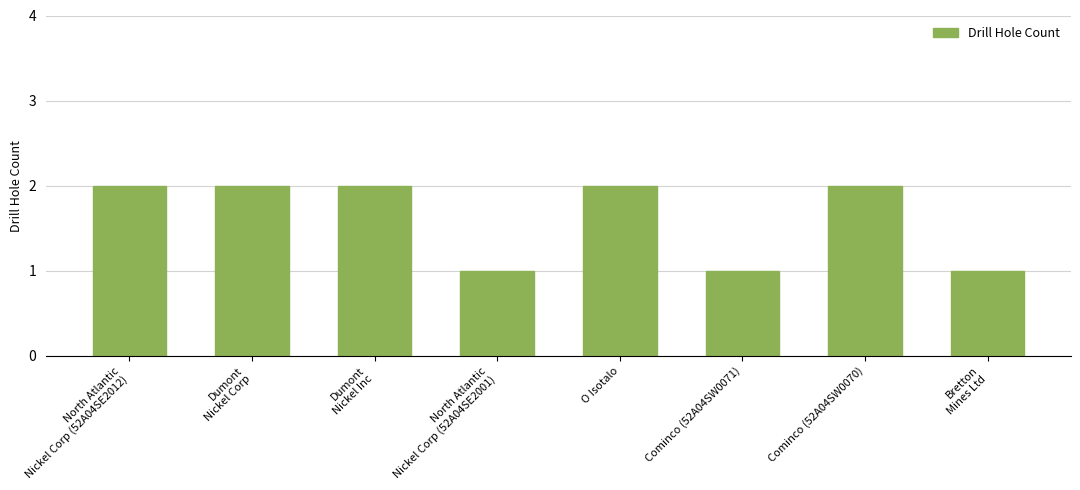

What is the greatest value displayed?

2